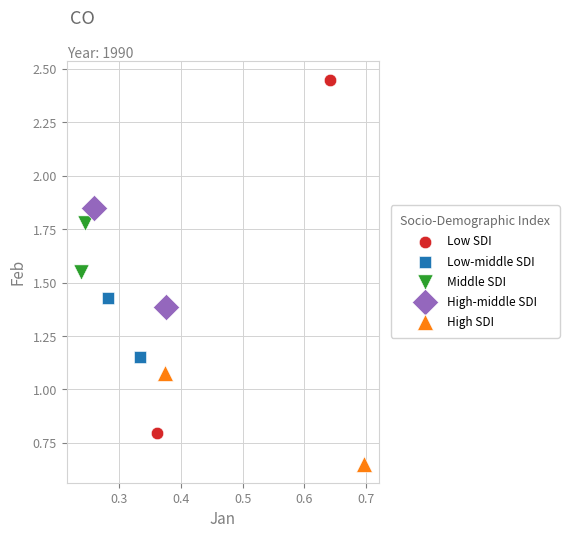

Which series reaches the minimum Y coordinate?

High SDI